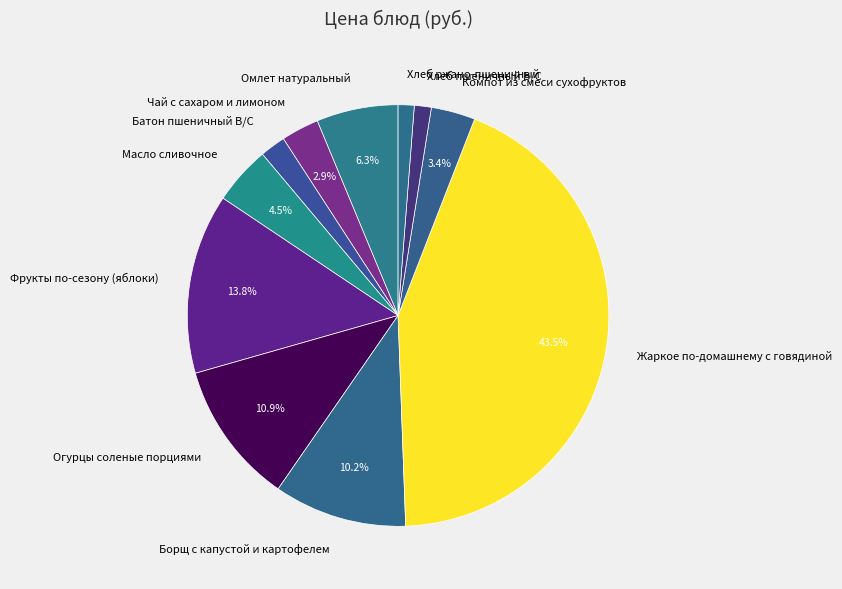

What percentage do Фрукты по-сезону (яблоки) and Борщ с капустой и картофелем together represent?

24.0%